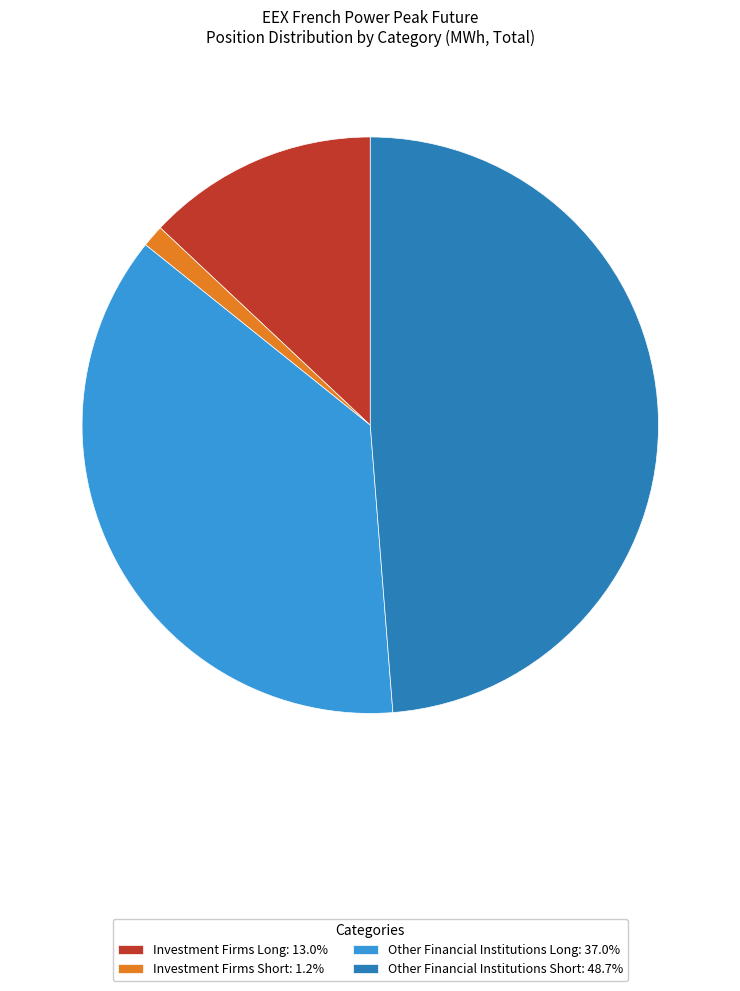

Count the number of slices in the pie.

4